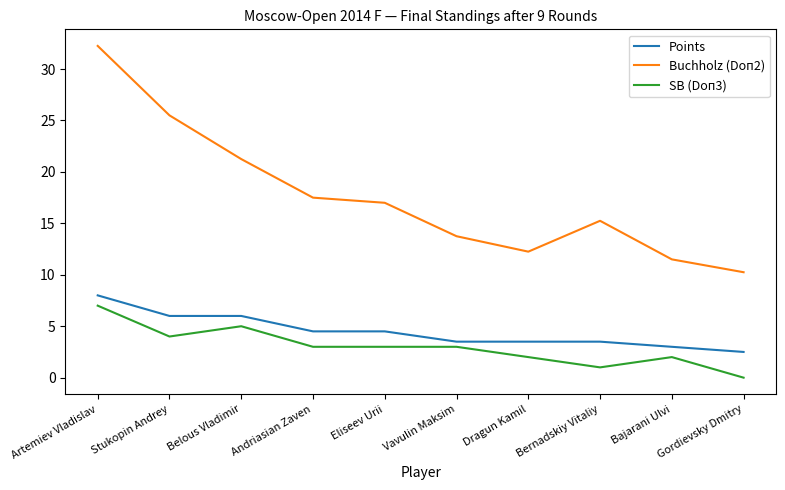

At which category is the sum across all series the highest?

Artemiev Vladislav